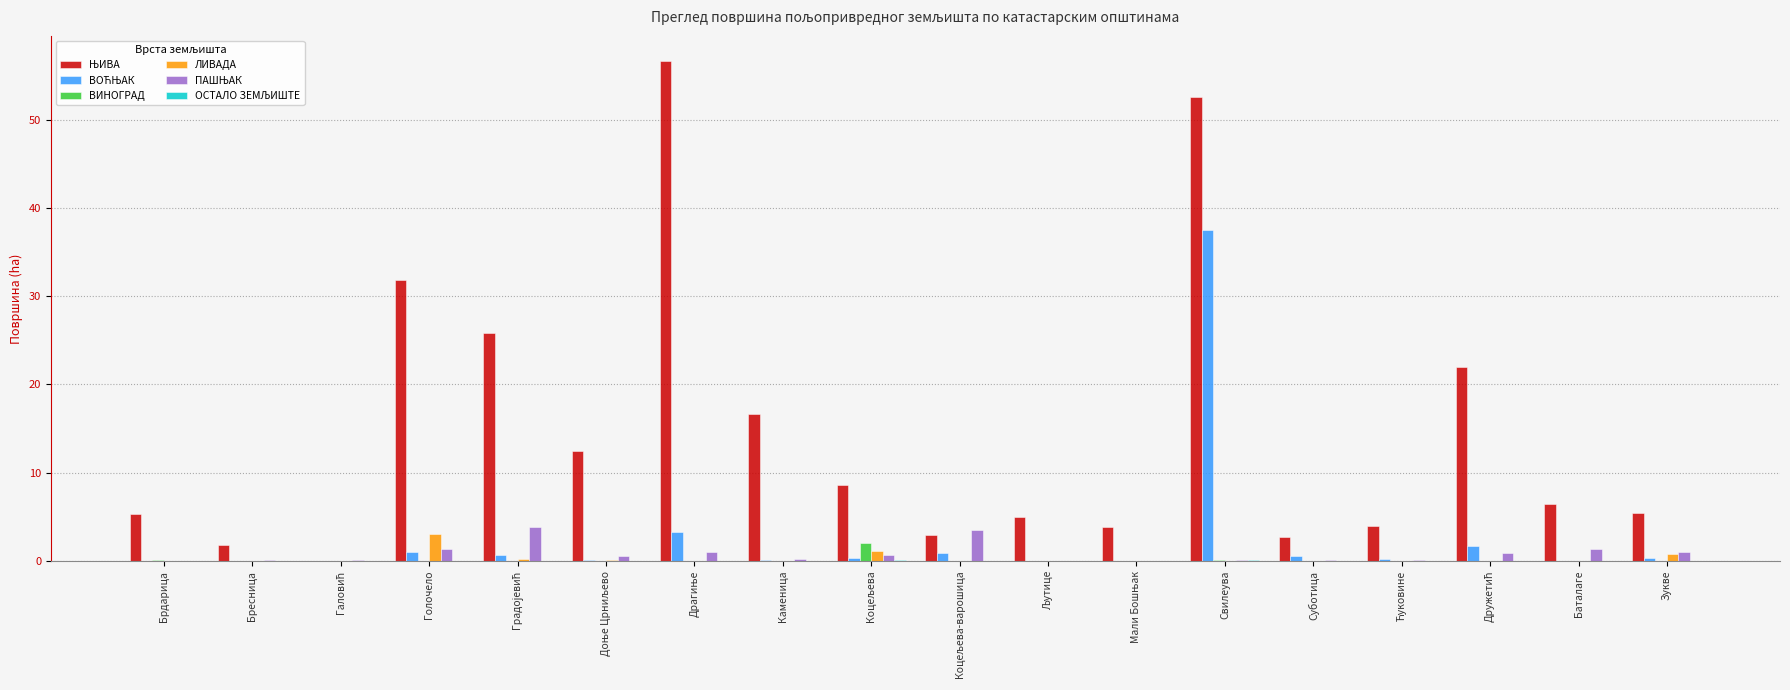

Is it true that ВИНОГРАД equals 0.0 at Голочело?

True